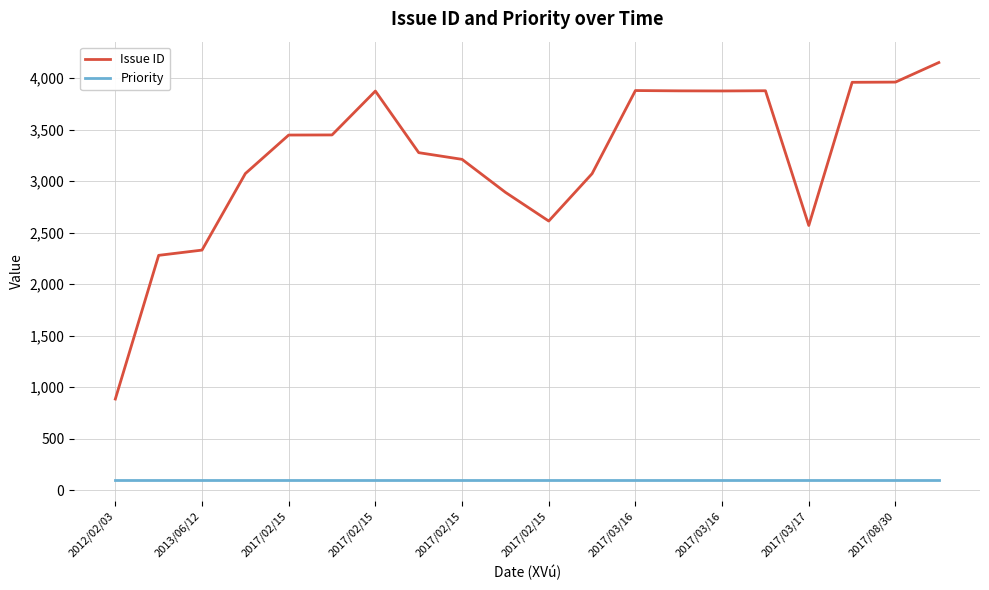

True or false: Issue ID and Priority cross at least once.

False